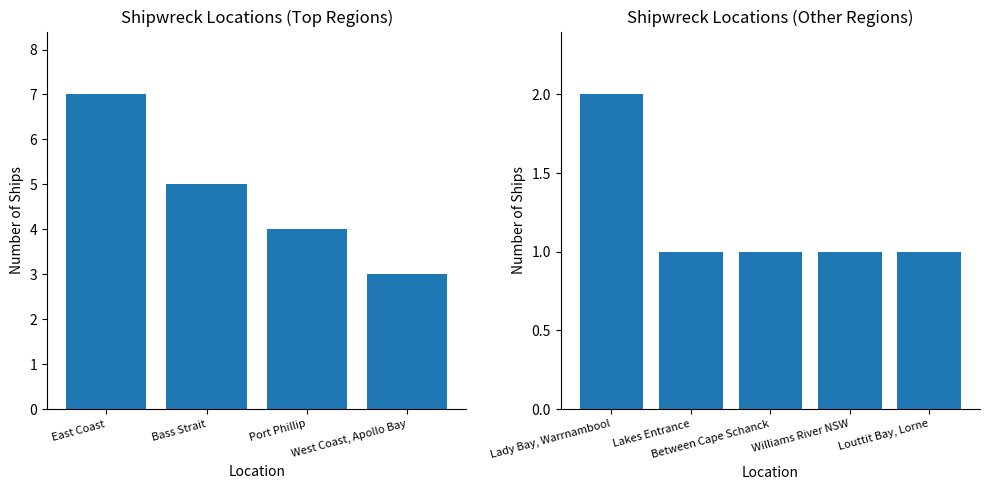

Where is the data nearest to the value 3?

West Coast, Apollo Bay